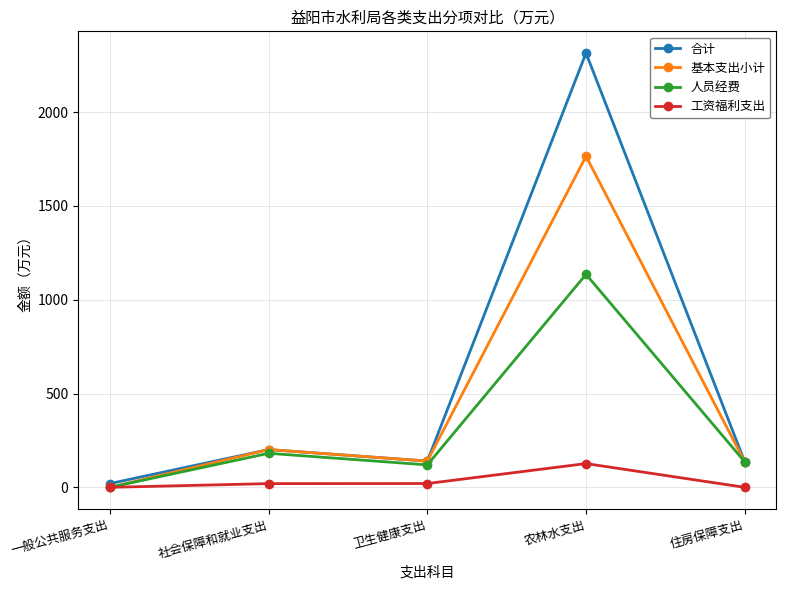

How many values in the 合计 series are below 139?

2